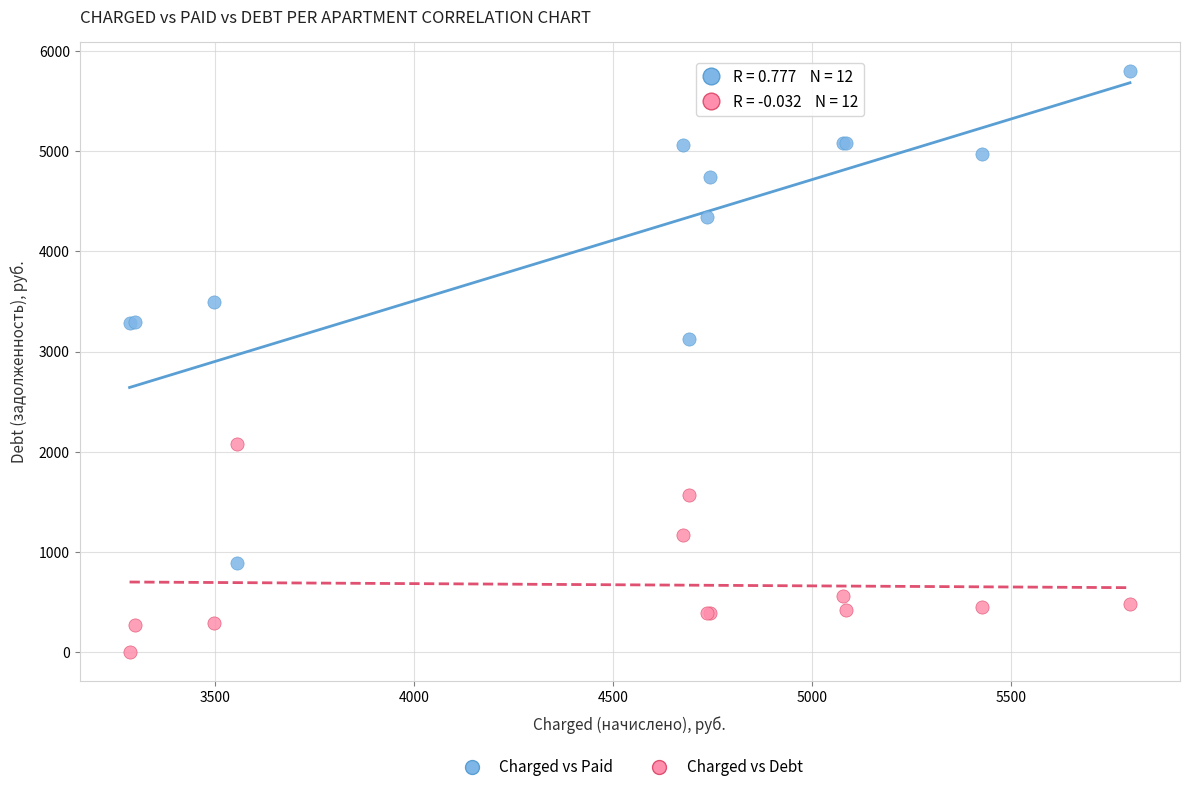

Which series contains the highest Y value?

Charged vs Paid